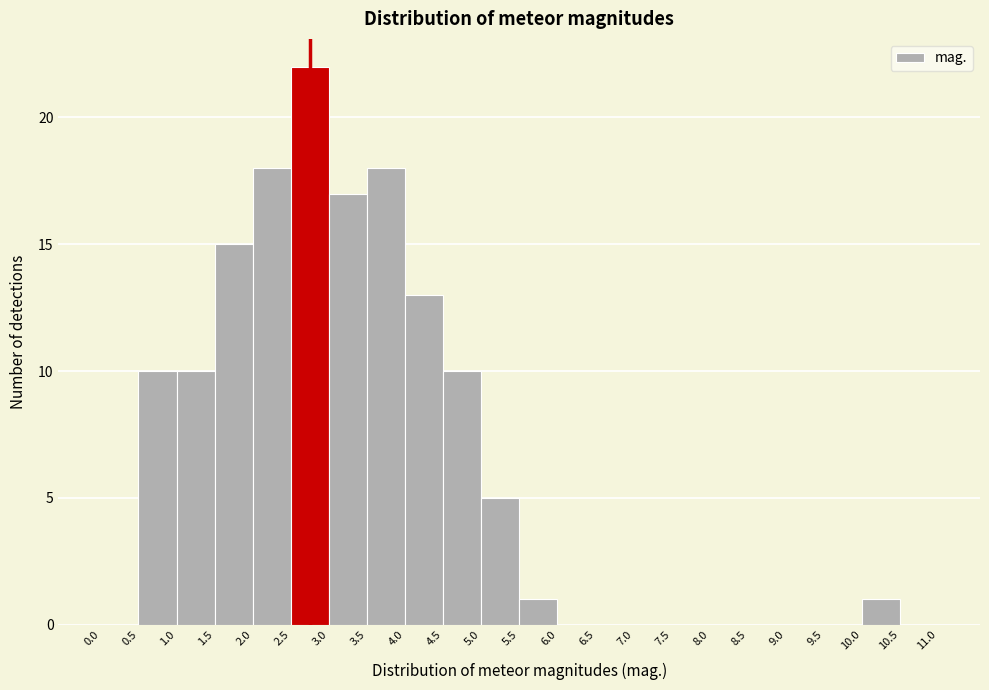

Reading left to right, list every bar in this chart as the range it spans on the x-axis followed by its height. The values are not printed on the chart, so give them approximately, as read against the axis.

0.0 to 0.5: 0
0.5 to 1.0: 10
1.0 to 1.5: 10
1.5 to 2.0: 15
2.0 to 2.5: 18
2.5 to 3.0: 22
3.0 to 3.5: 17
3.5 to 4.0: 18
4.0 to 4.5: 13
4.5 to 5.0: 10
5.0 to 5.5: 5
5.5 to 6.0: 1
6.0 to 6.5: 0
6.5 to 7.0: 0
7.0 to 7.5: 0
7.5 to 8.0: 0
8.0 to 8.5: 0
8.5 to 9.0: 0
9.0 to 9.5: 0
9.5 to 10.0: 0
10.0 to 10.5: 1
10.5 to 11.0: 0